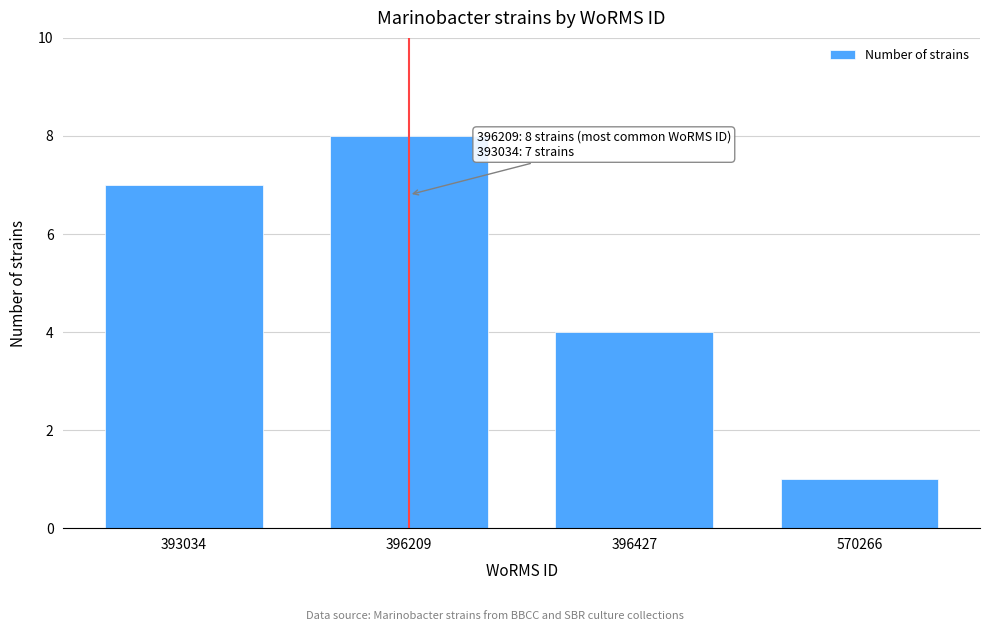

Reading left to right, extract all data points from this chart.

393034=7	396209=8	396427=4	570266=1